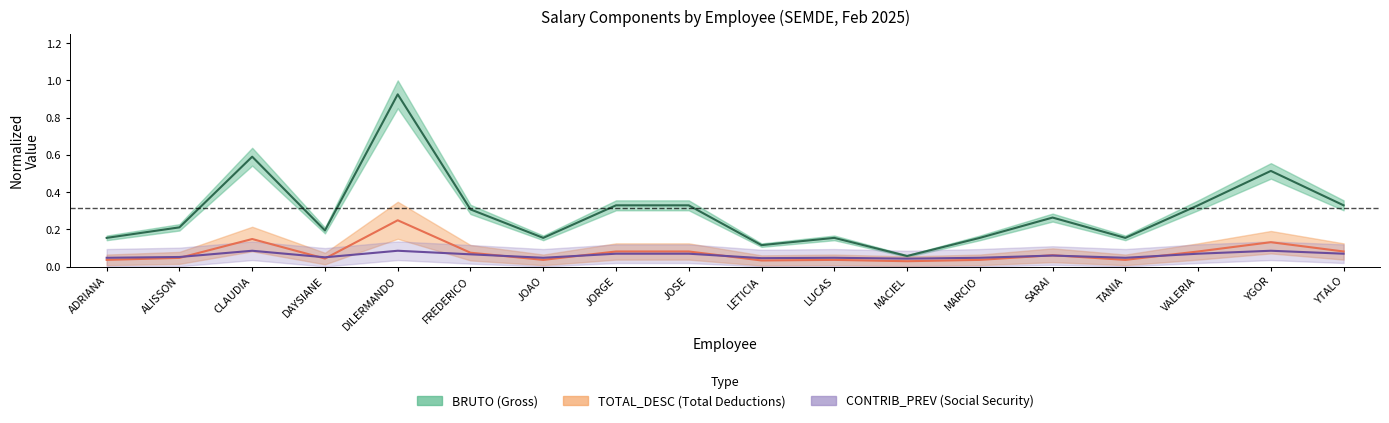

At VALERIA, list the series in order from largest to smallest.

BRUTO, TOTAL_DESC, CONTRIB_PREV